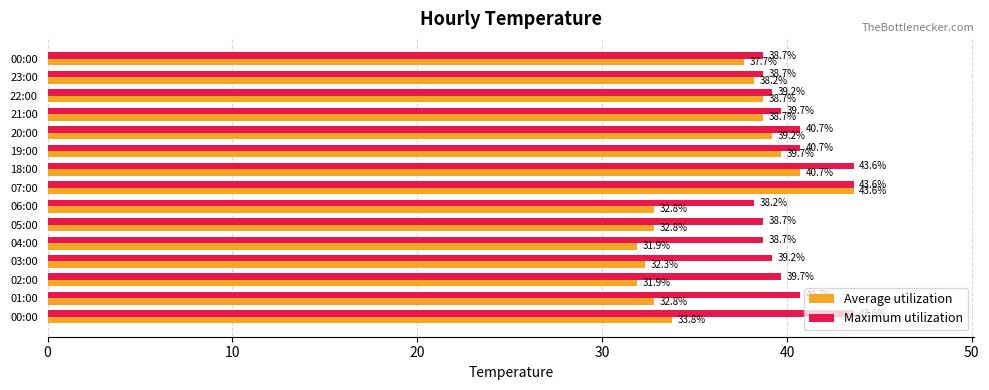

How many data points does each series have?

15